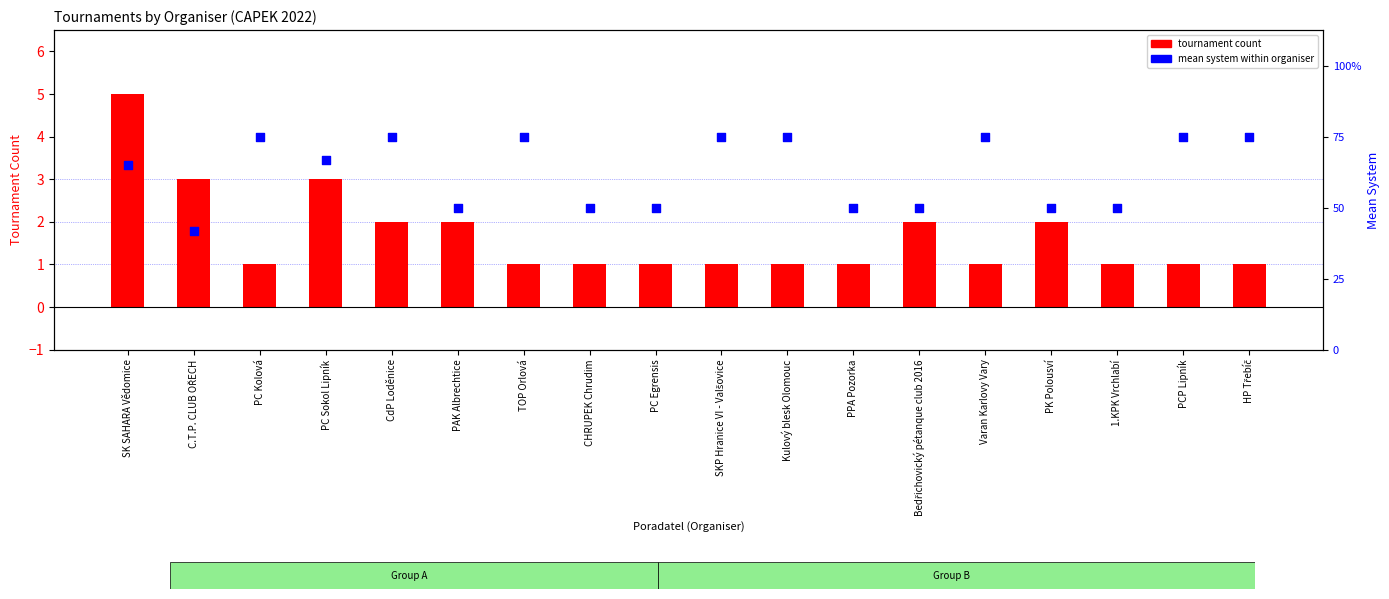

At which category is the sum across all series the highest?

SK SAHARA Vědomice